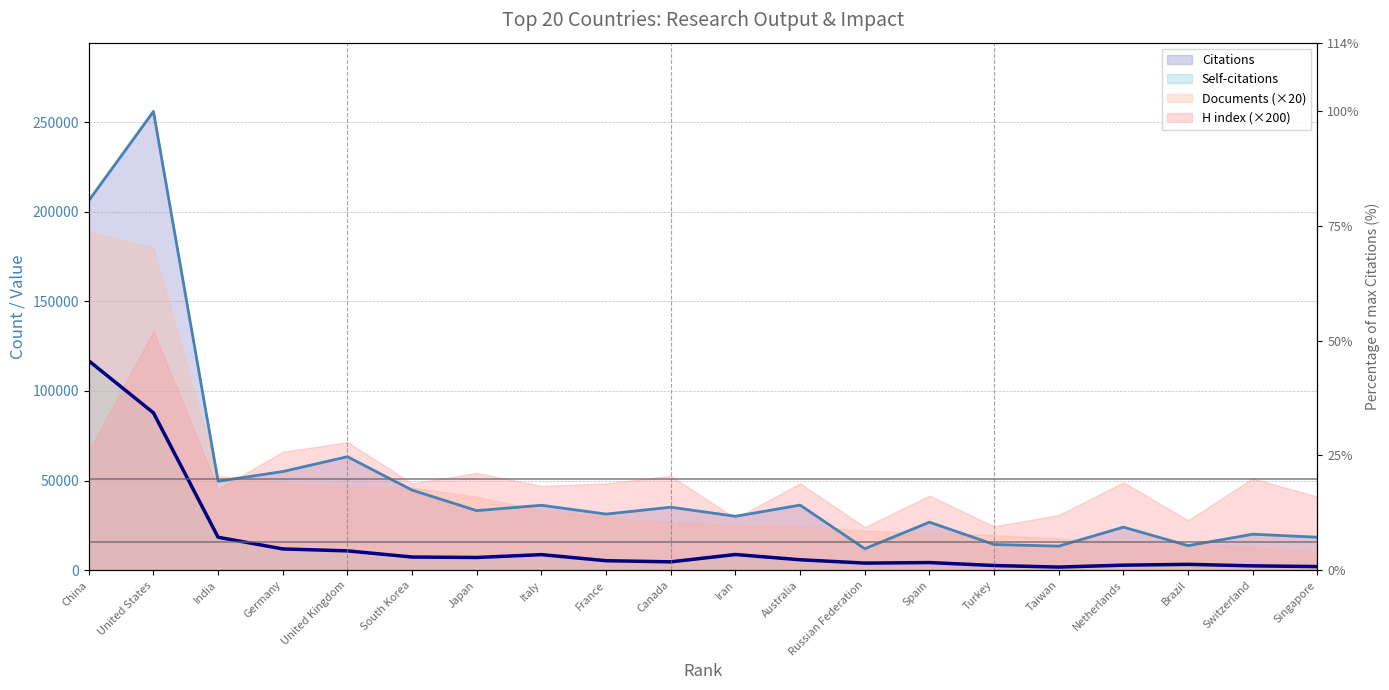

Is it true that Citations equals 30055 at Iran?

True